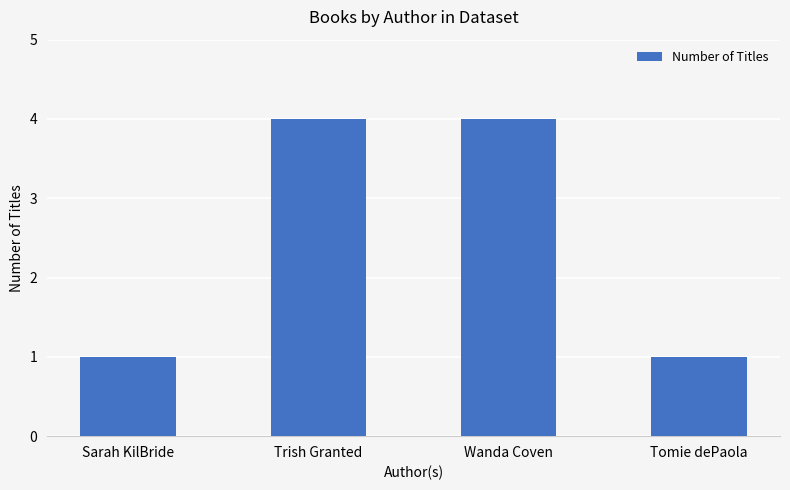

Reading right to left, transcribe all the data shown in this chart.

Tomie dePaola=1	Wanda Coven=4	Trish Granted=4	Sarah KilBride=1